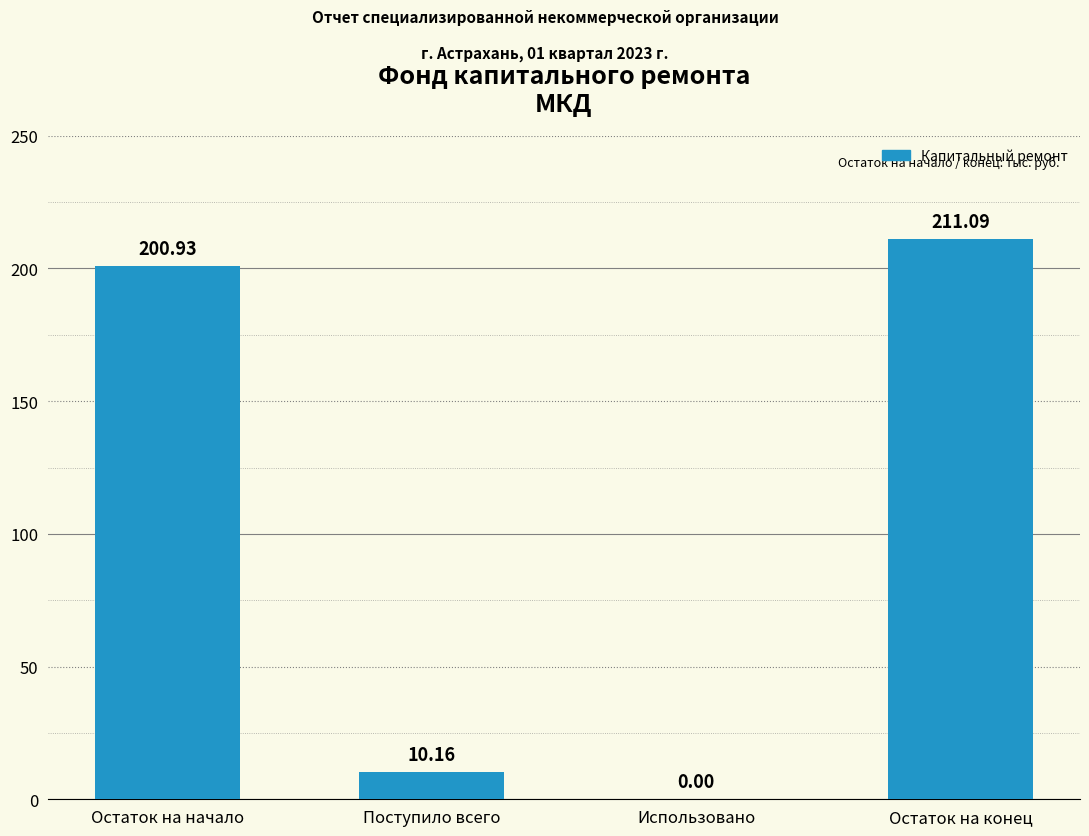

The chart shows a value of 10.2 at Поступило всего. True or false?

True